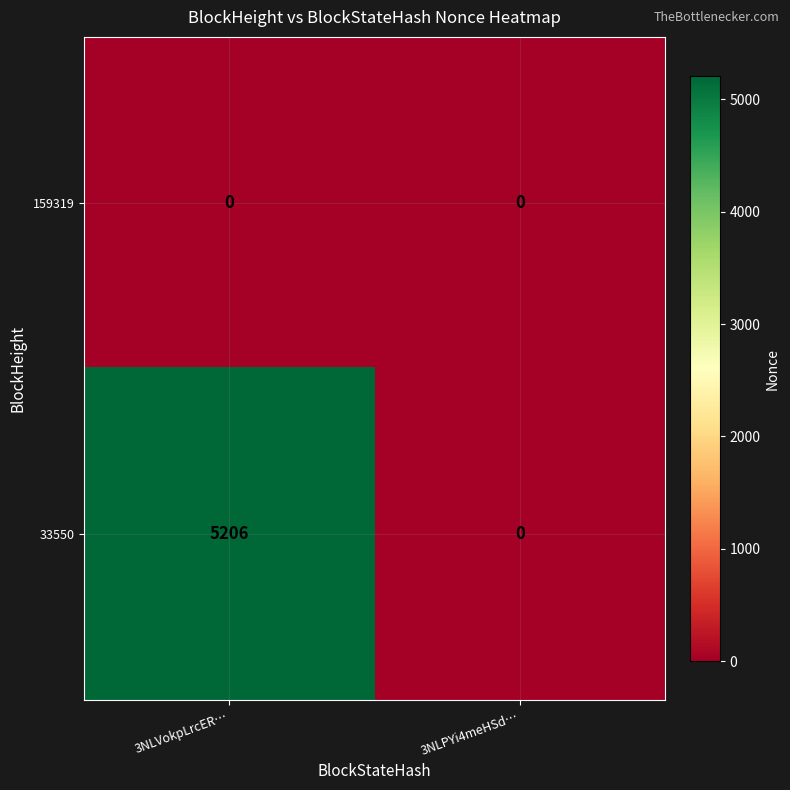

What is the total value across all series at 3NLVokpLrcER…?

5206